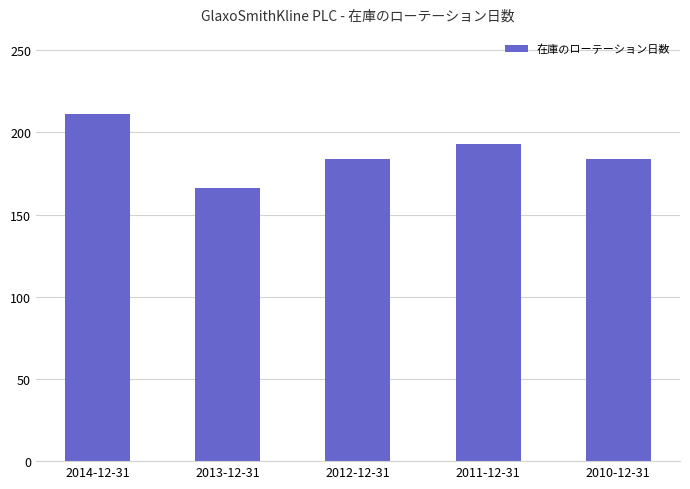

Which has a higher value, 2013-12-31 or 2012-12-31?

2012-12-31